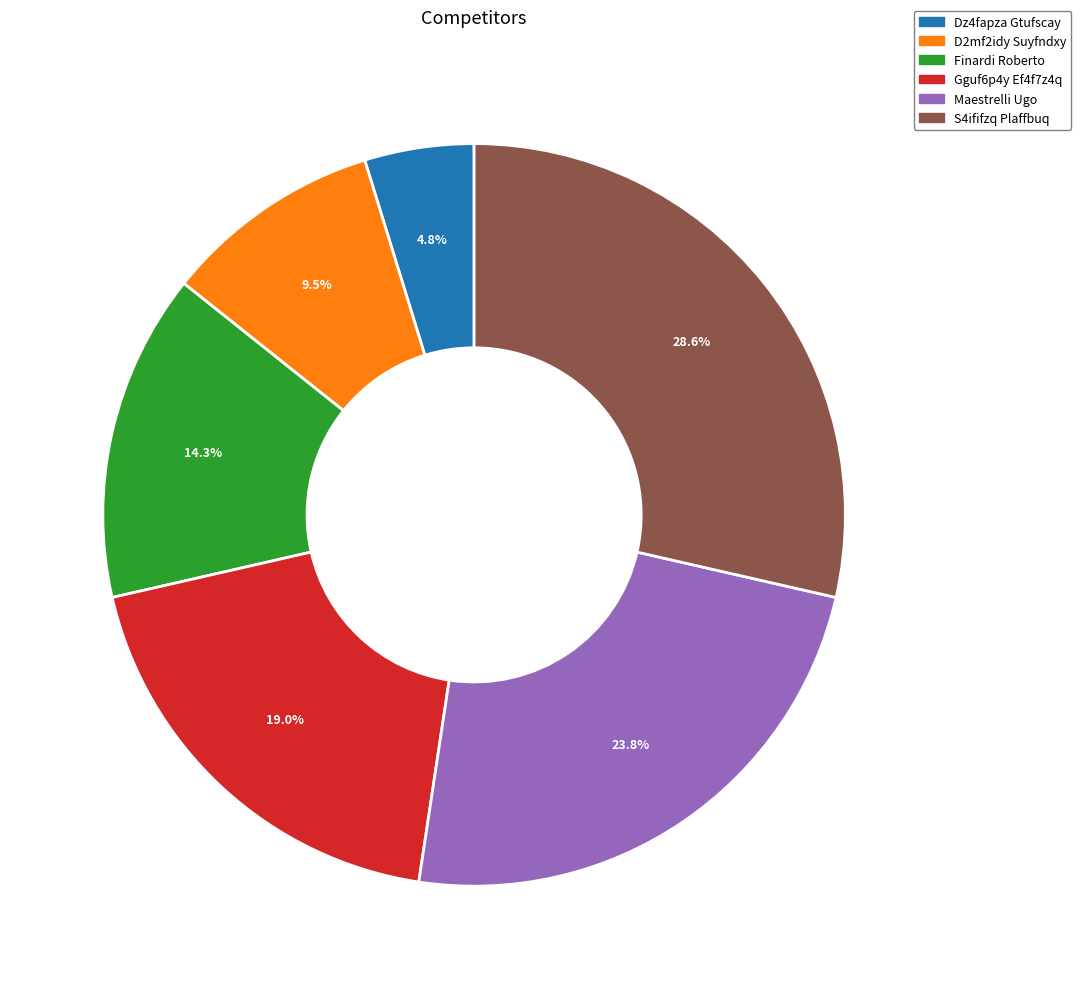

Is the sum of Finardi Roberto and S4ififzq Plaffbuq greater than half?

No